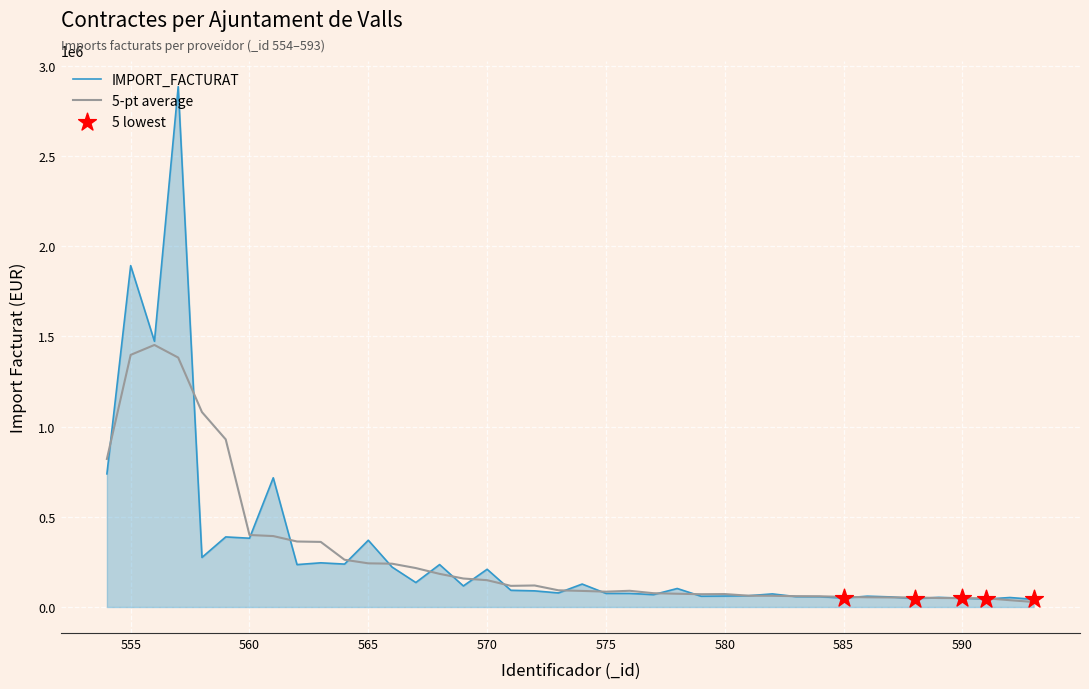

Which series has the largest range (max minus min)?

IMPORT_FACTURAT